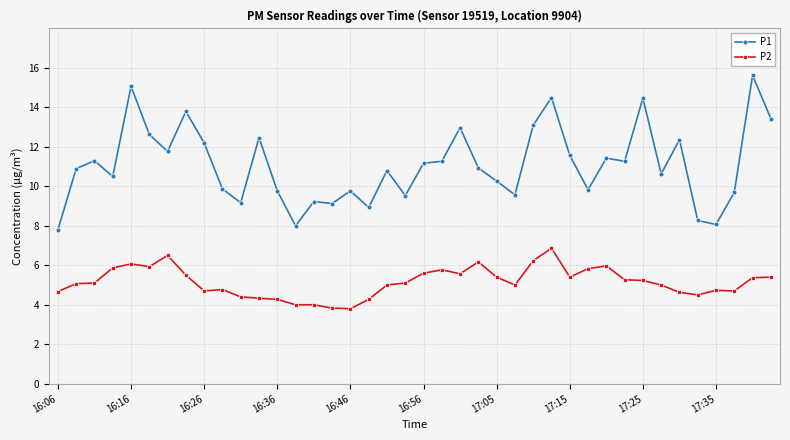

True or false: P1 and P2 cross at least once.

False